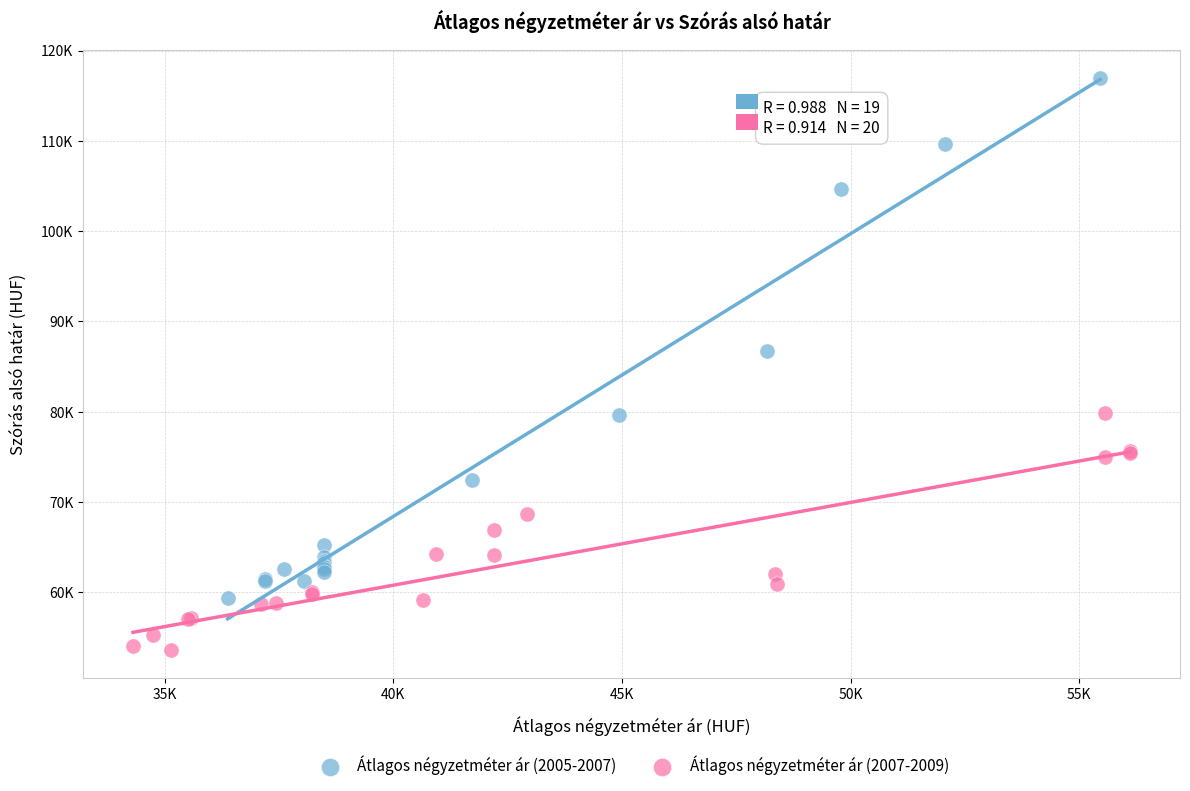

Which series reaches the maximum Y coordinate?

Átlagos négyzetméter ár (2005-2007)